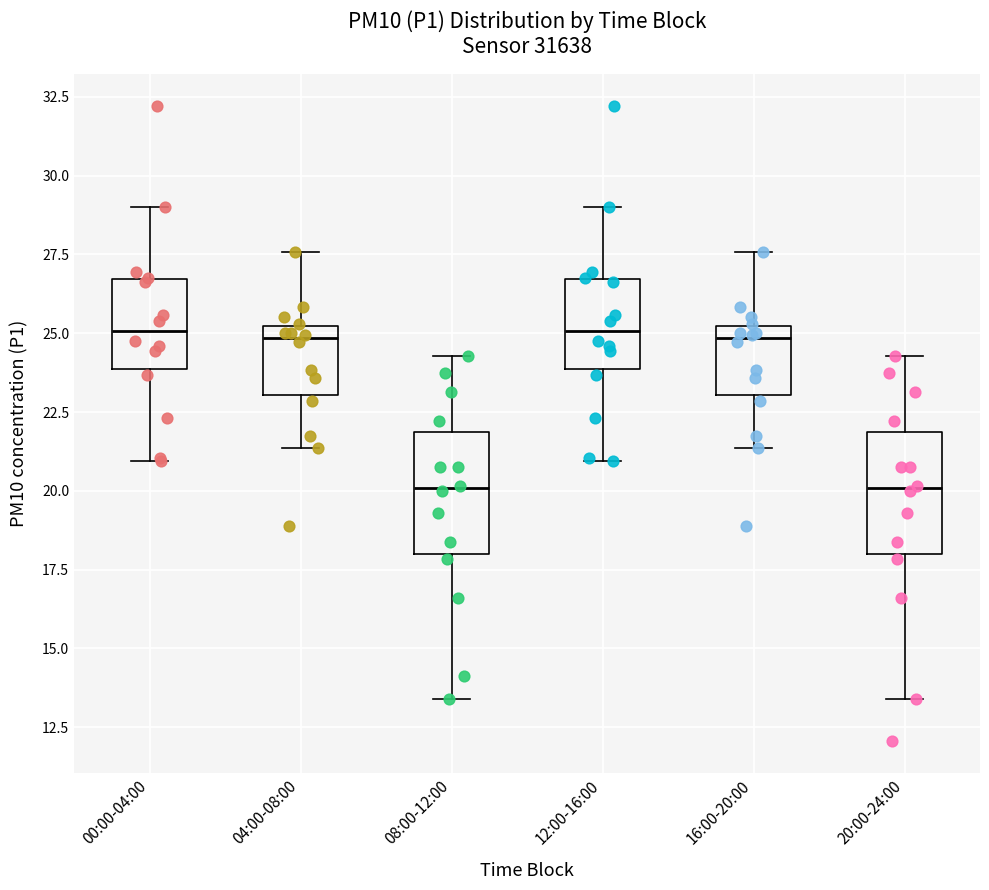

Reading left to right, read every box against the y-axis: the position of its median line, the range the box covers, and the ends of its whiskers. The values are not printed on the chart, so give them approximately, as read against the axis.

00:00-04:00: median 25.0, box 24.0 to 26.5, whiskers 21.0 to 29.0
04:00-08:00: median 25.0 (just below the box's upper edge), box 23.0 to 25.0, whiskers 21.5 to 27.5
08:00-12:00: median 20.0, box 18.0 to 22.0, whiskers 13.5 to 24.5
12:00-16:00: median 25.0, box 24.0 to 26.5, whiskers 21.0 to 29.0
16:00-20:00: median 25.0 (just below the box's upper edge), box 23.0 to 25.0, whiskers 21.5 to 27.5
20:00-24:00: median 20.0, box 18.0 to 22.0, whiskers 13.5 to 24.5